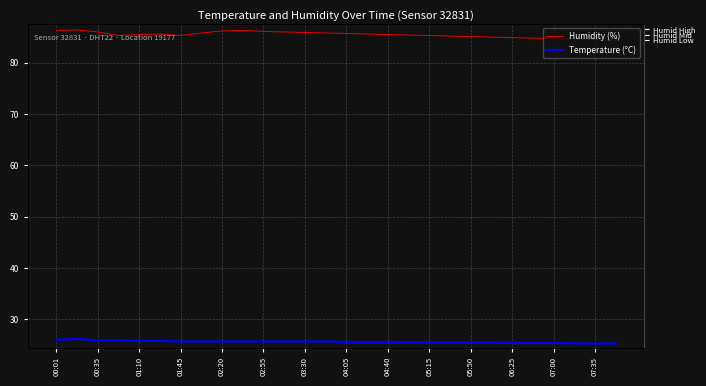

Reading left to right, list all the values displayed in this chart.

Humidity (%): 86.3	86.4	86.0	85.3	85.5	85.6	85.3	85.8	86.2	86.3	86.1	86.0	85.9	85.8	85.7	85.6	85.5	85.4	85.3	85.2	85.1	85.0	84.9	84.8	84.7	84.6	84.5	84.4
Temperature (°C): 26.0	26.2	25.9	25.9	25.8	25.8	25.7	25.7	25.7	25.7	25.7	25.7	25.7	25.7	25.6	25.6	25.6	25.6	25.5	25.5	25.5	25.5	25.4	25.4	25.4	25.3	25.3	25.3